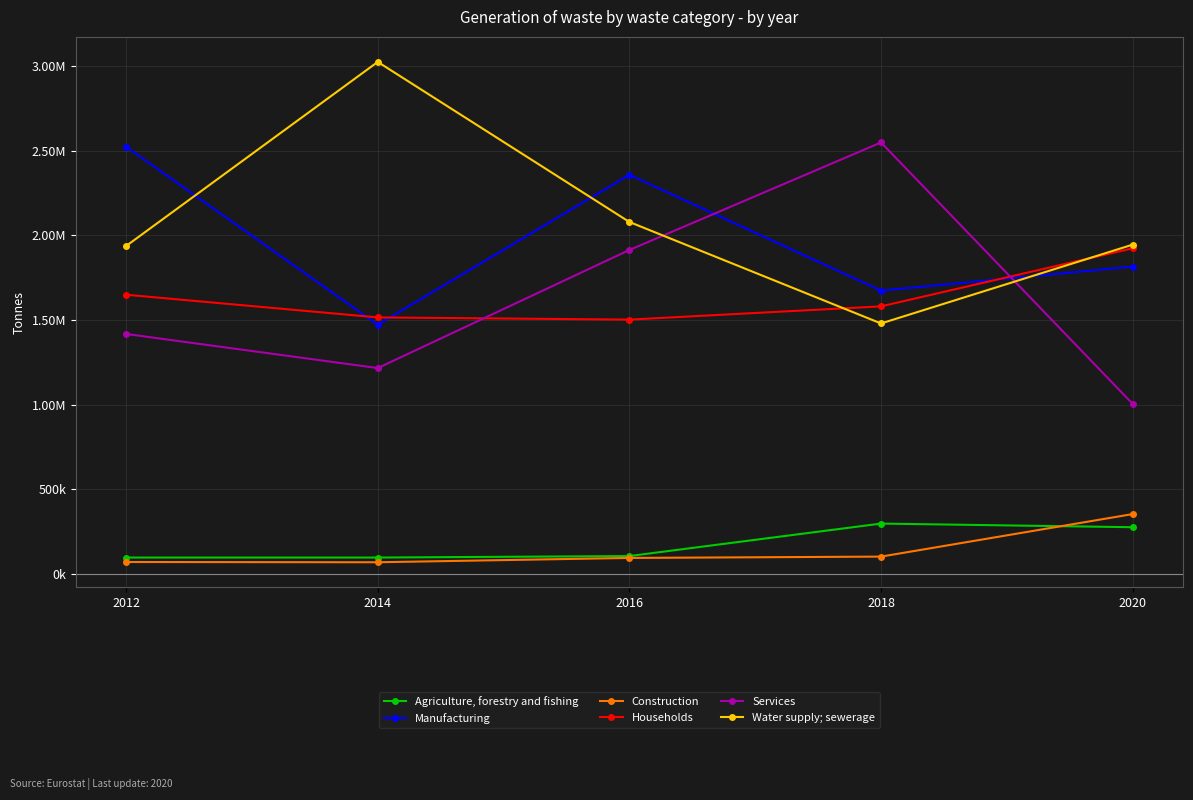

The value of Agriculture, forestry and fishing at 2020 is 109935. True or false?

False